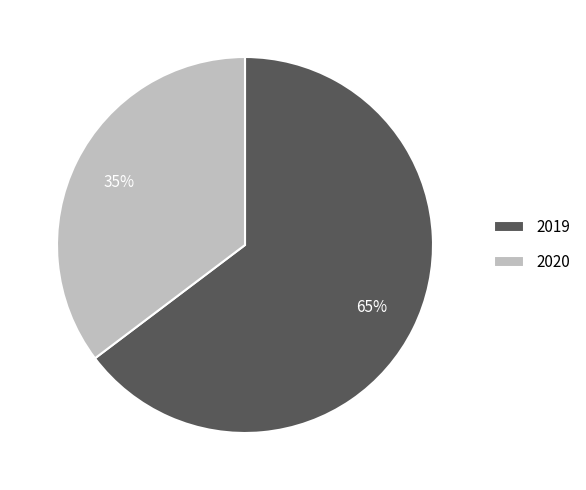

What is the ratio of the value at 2020 to the value at 2019?

0.5